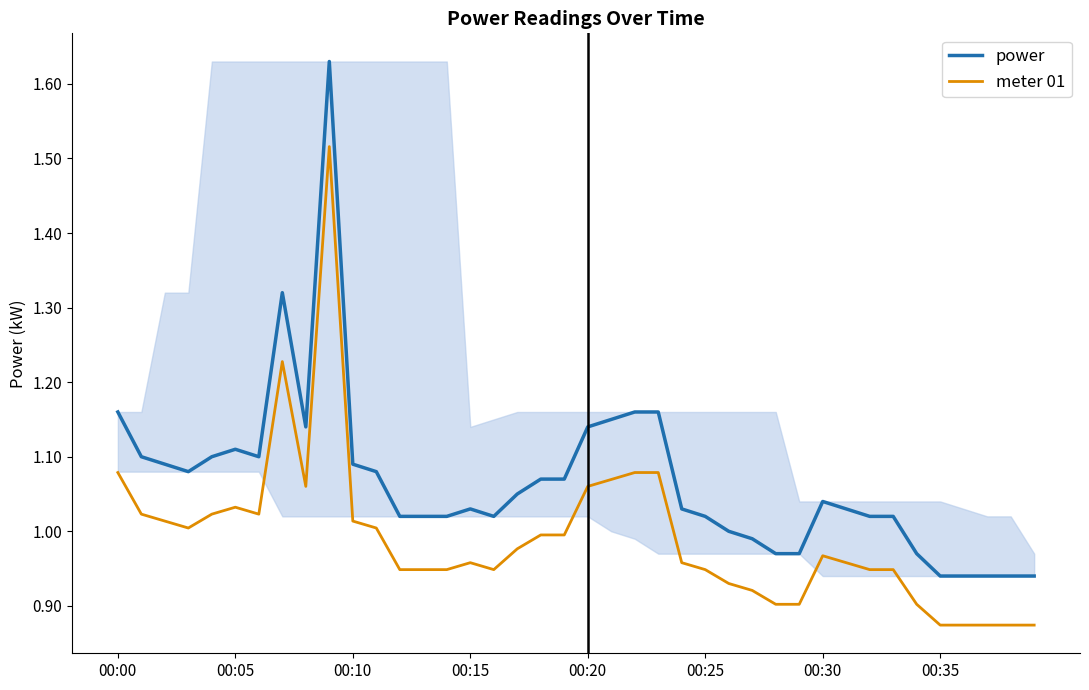

In meter 01, how many points are lower than both neighbors (excluding endpoints)?

4